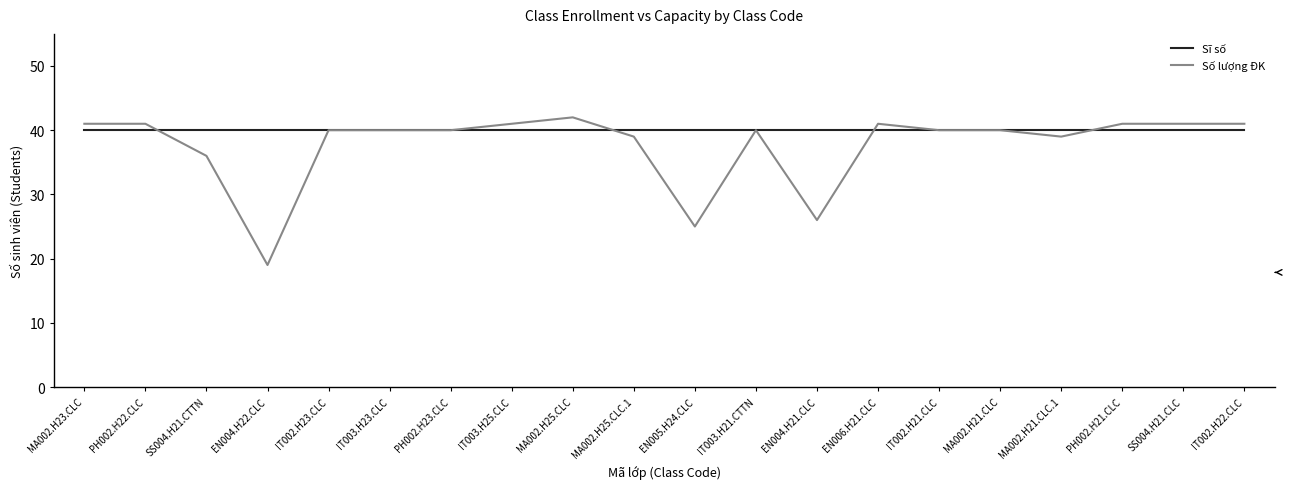

What is the difference between the highest and lowest values at SS004.H21.CTTN?

4